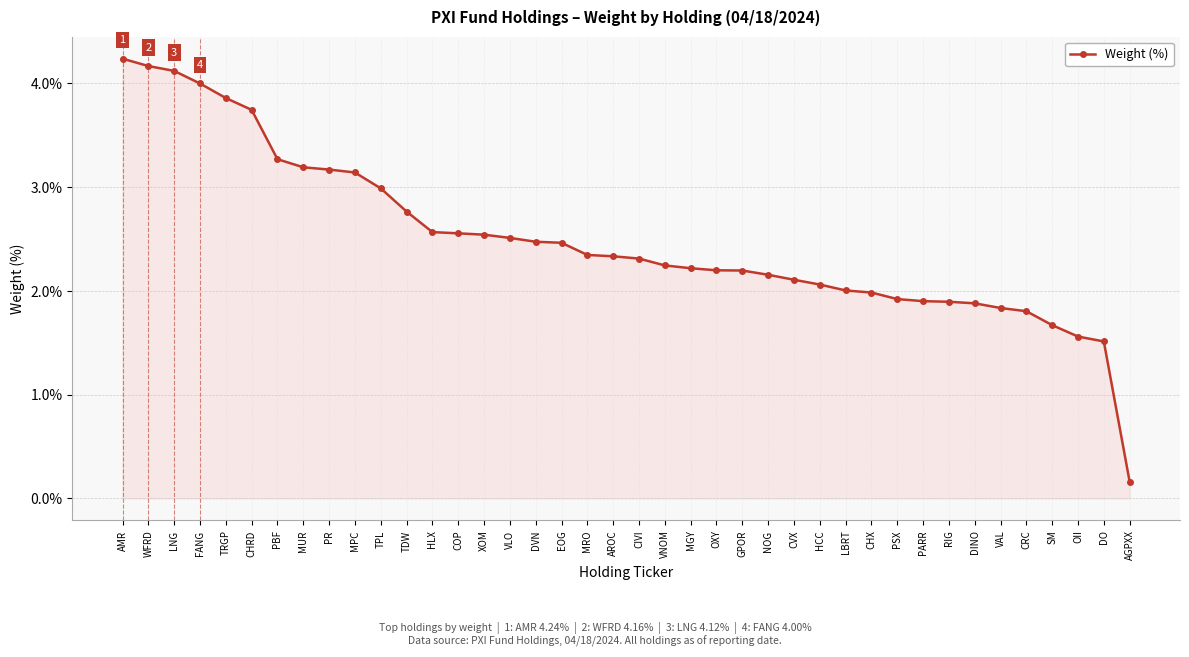

What position from the right is AGPXX?

1